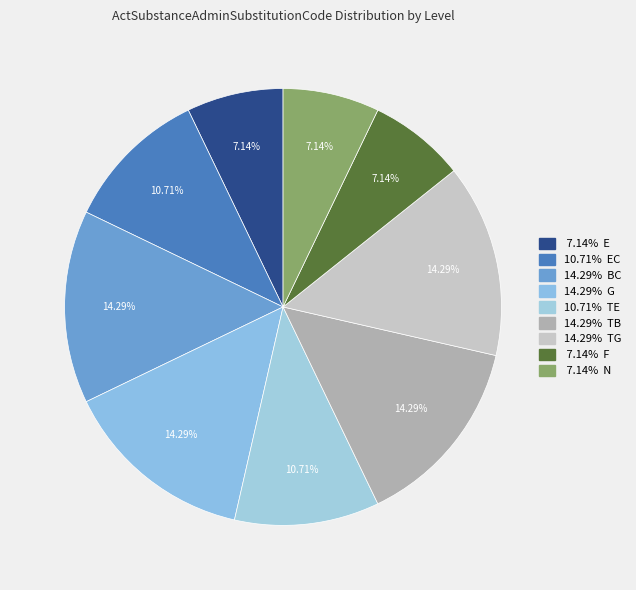

How many slices are in this pie chart?

9